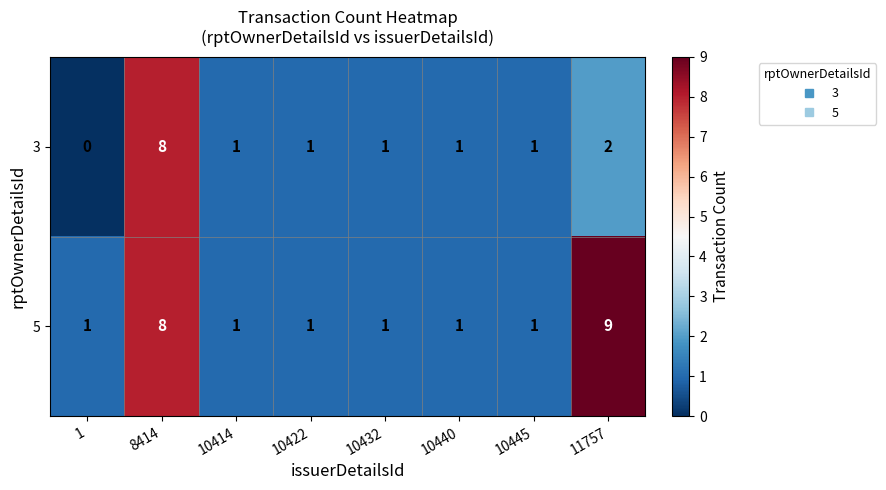

Reading left to right, transcribe all the data shown in this chart.

3: 1=0	8414=8	10414=1	10422=1	10432=1	10440=1	10445=1	11757=2
5: 1=1	8414=8	10414=1	10422=1	10432=1	10440=1	10445=1	11757=9